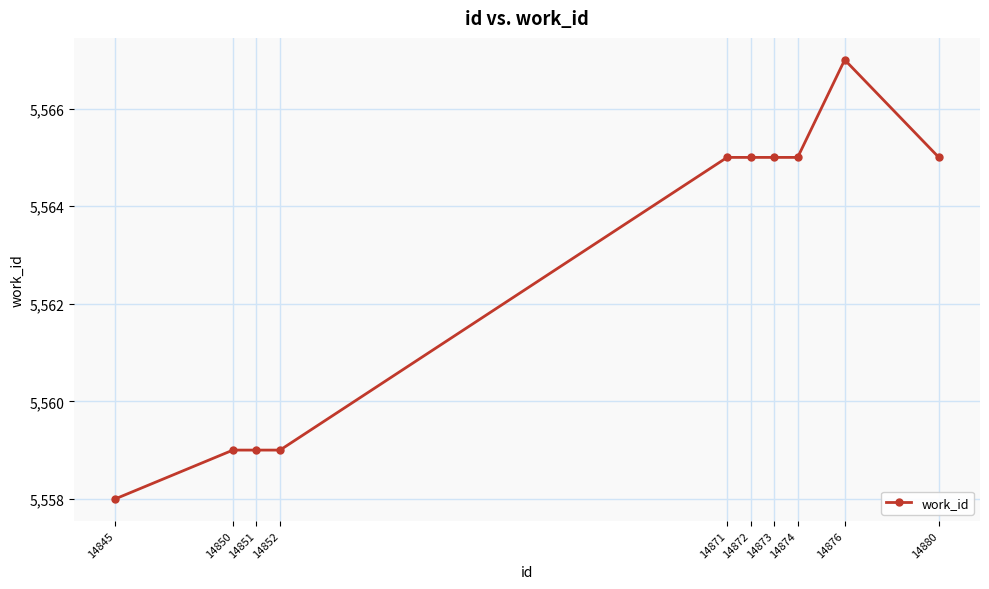

Between 14880 and 14845, which is larger?

14880